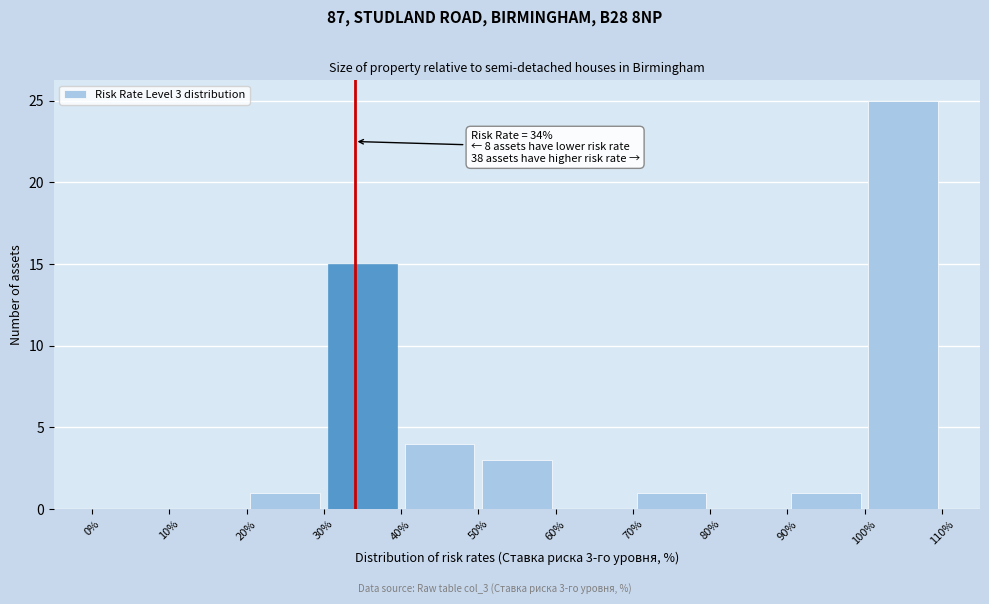

Over which range of the x-axis is the bar tallest?

100% to 110%